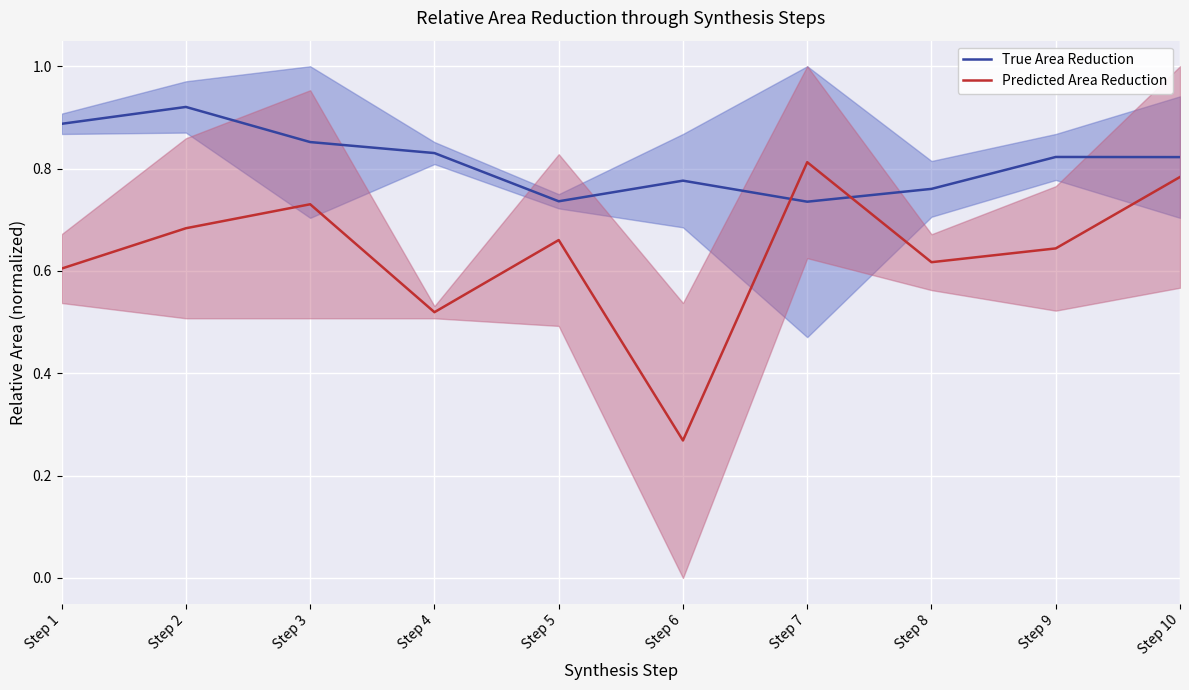

What is the sum of all Predicted Area Reduction values?

6.3